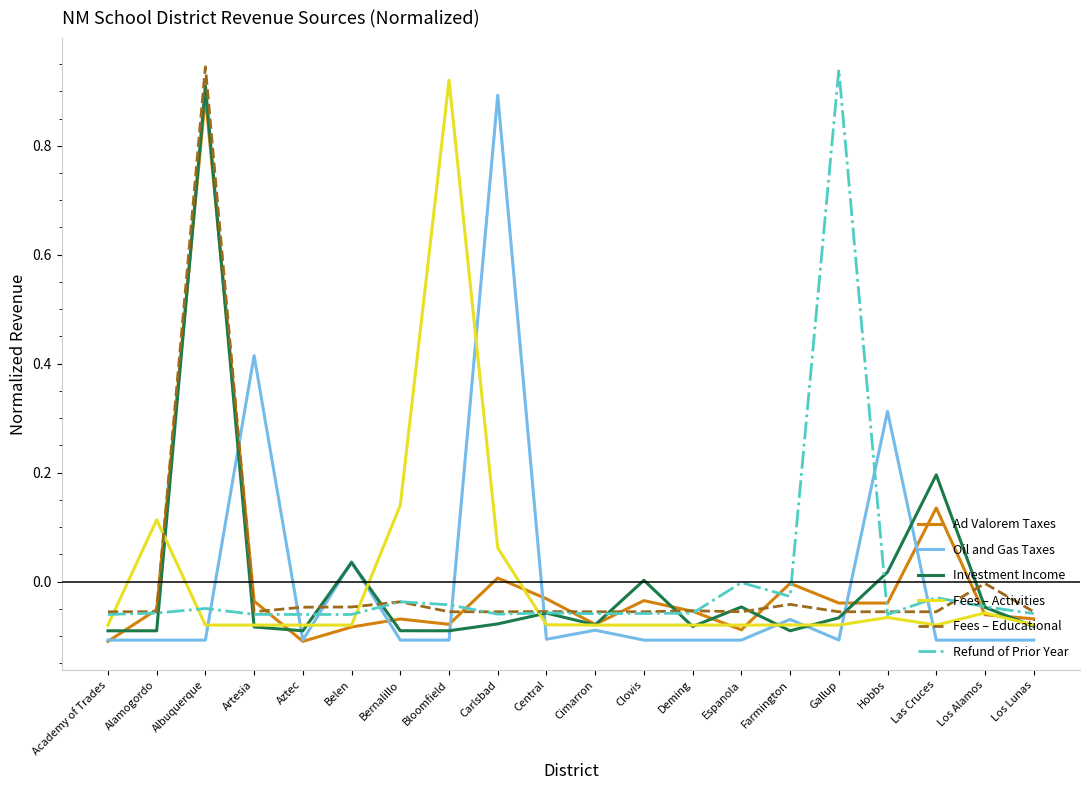

What position from the left is Academy of Trades?

1